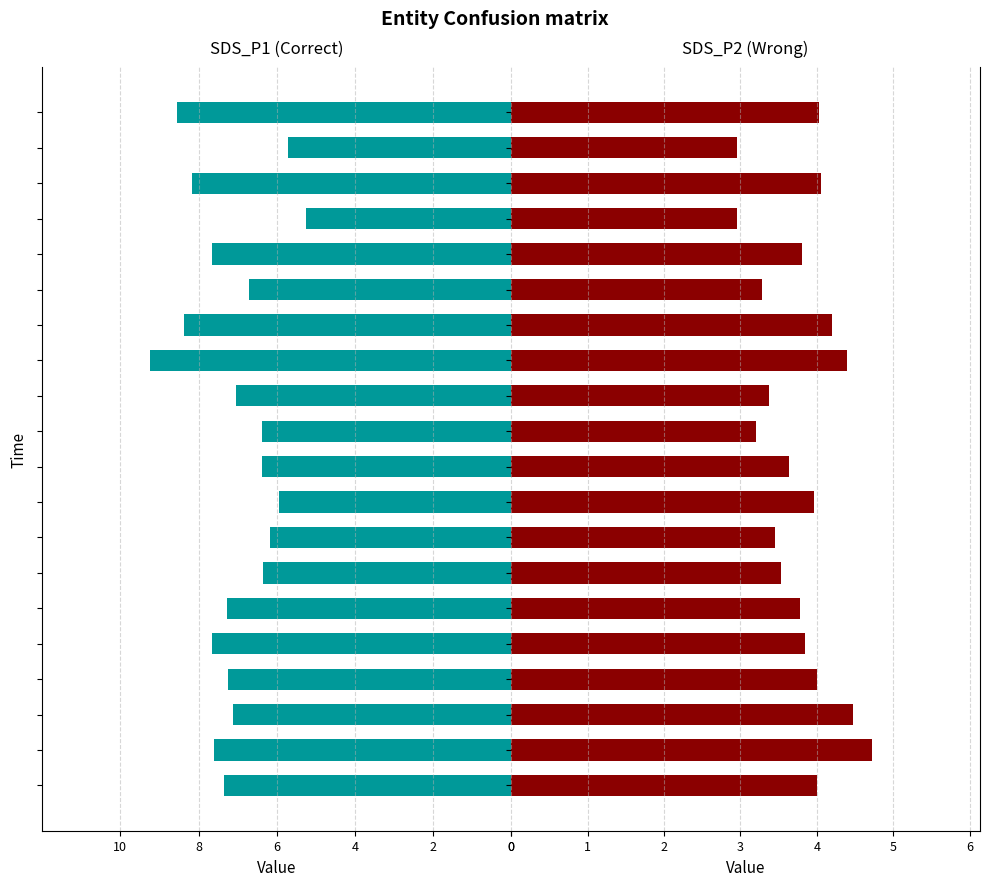

At which label is SDS_P2 closest to 3?

16